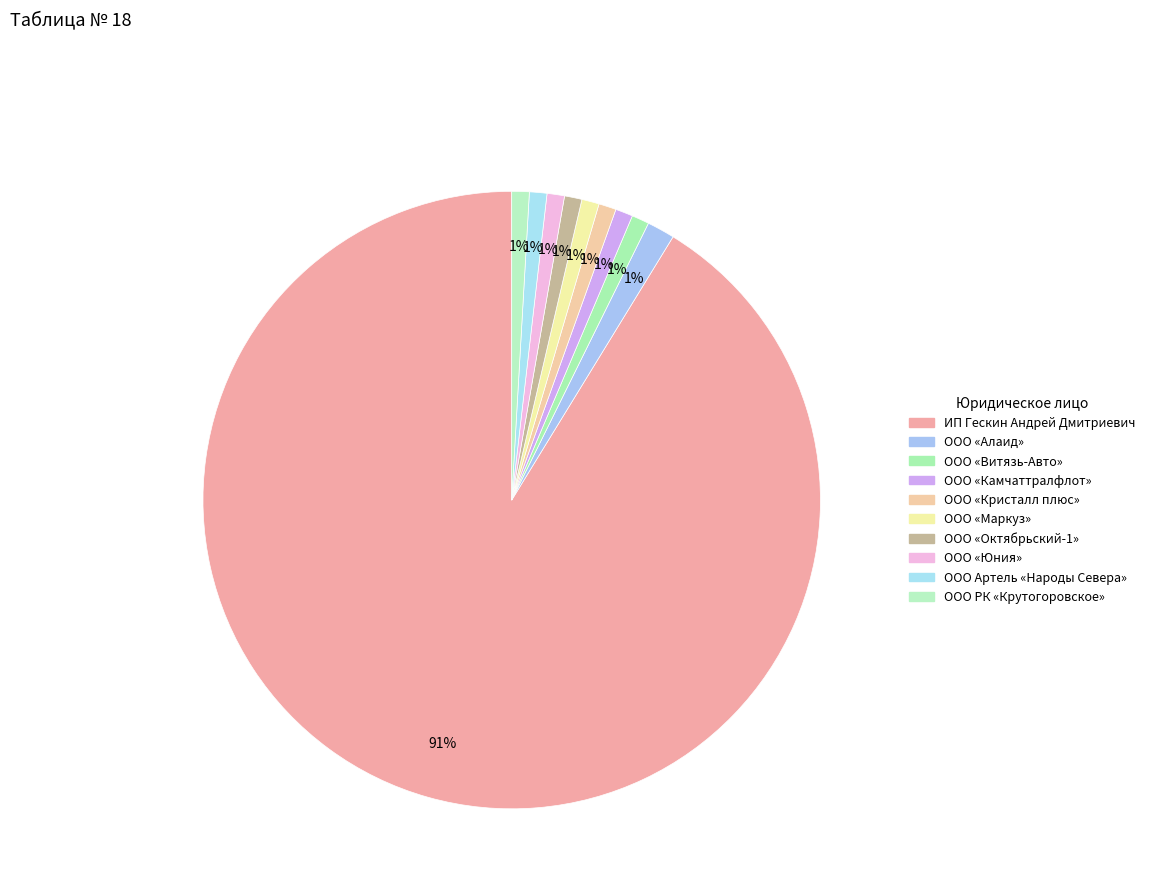

How many slices are in this pie chart?

10